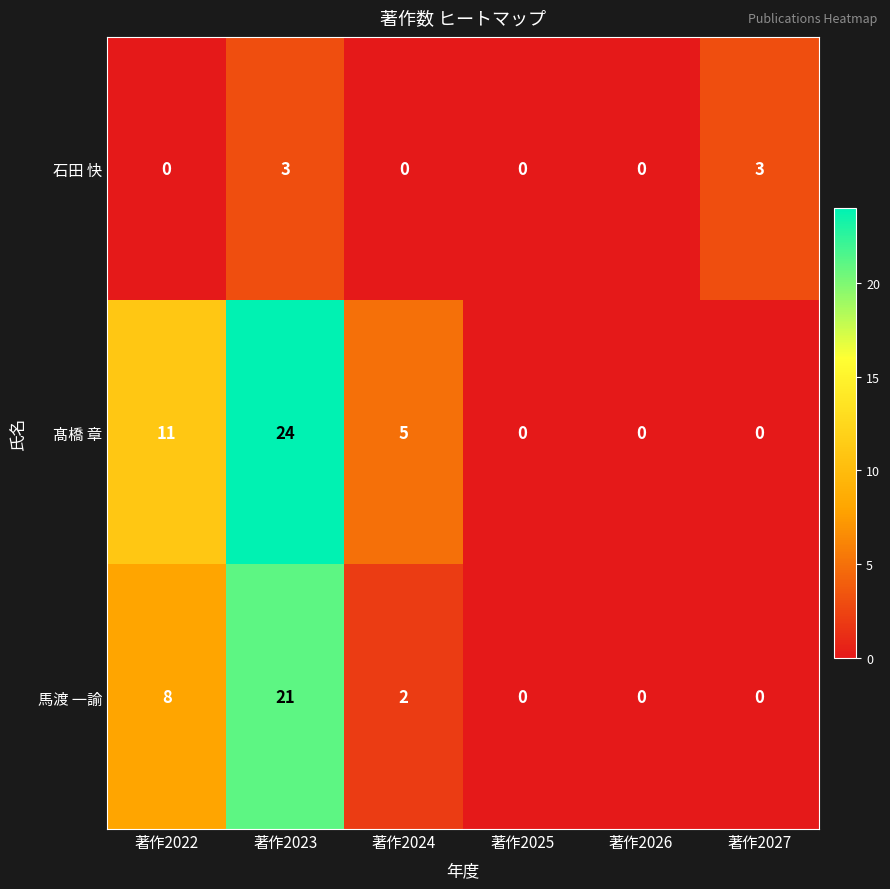

The 髙橋 章 series shows 4 at 著作2022. True or false?

False